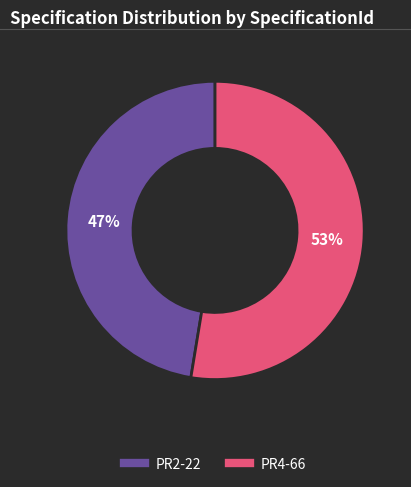

Is there a majority slice in this chart?

Yes